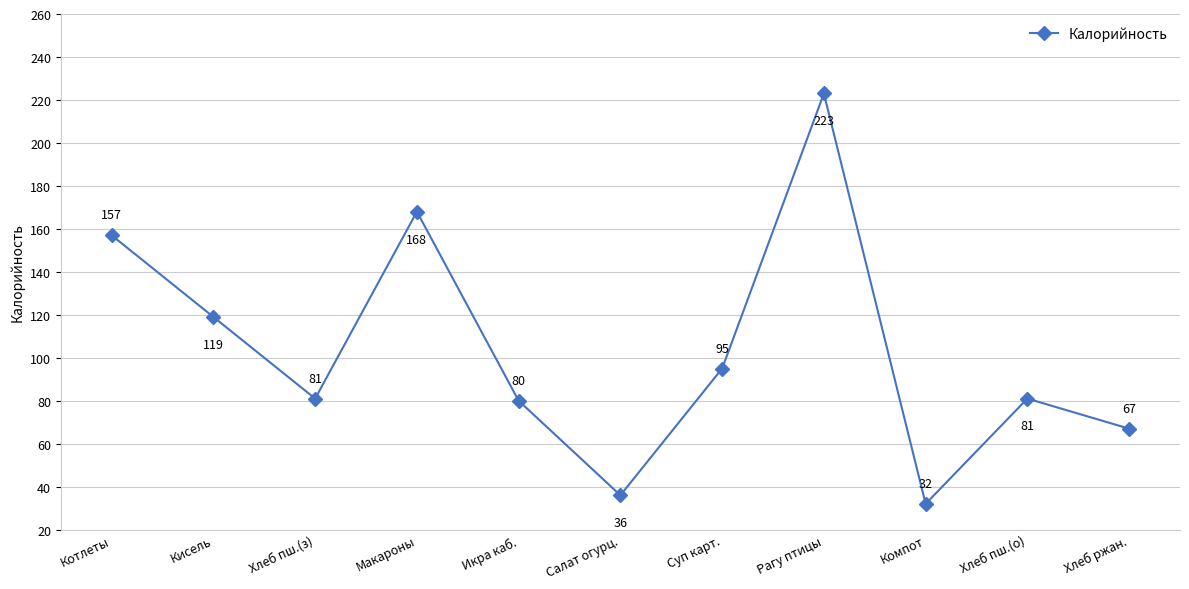

Reading left to right, list all the values displayed in this chart.

157	119	81	168	80	36	95	223	32	81	67